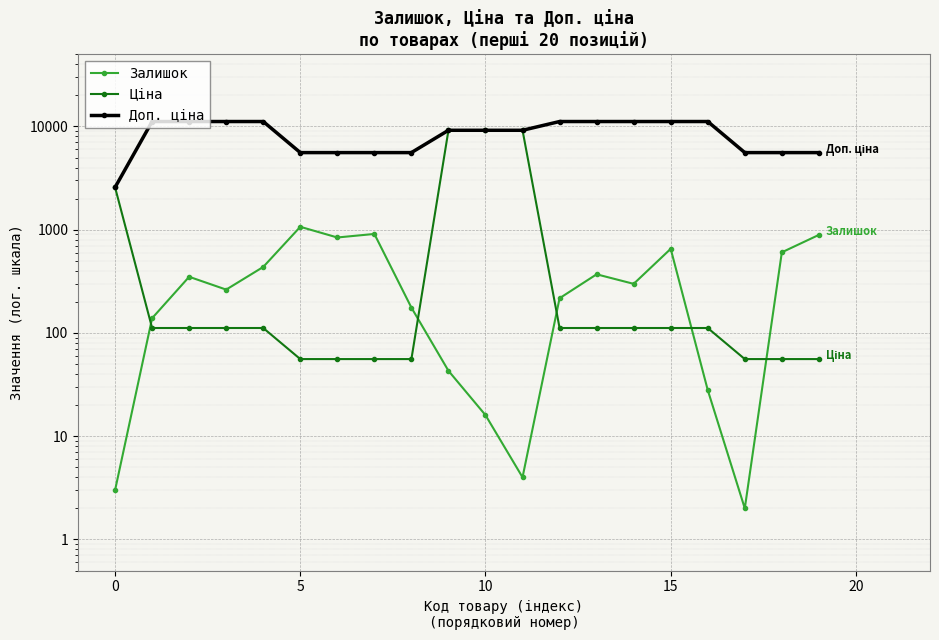

True or false: Ціна and Доп. ціна intersect in this chart.

True